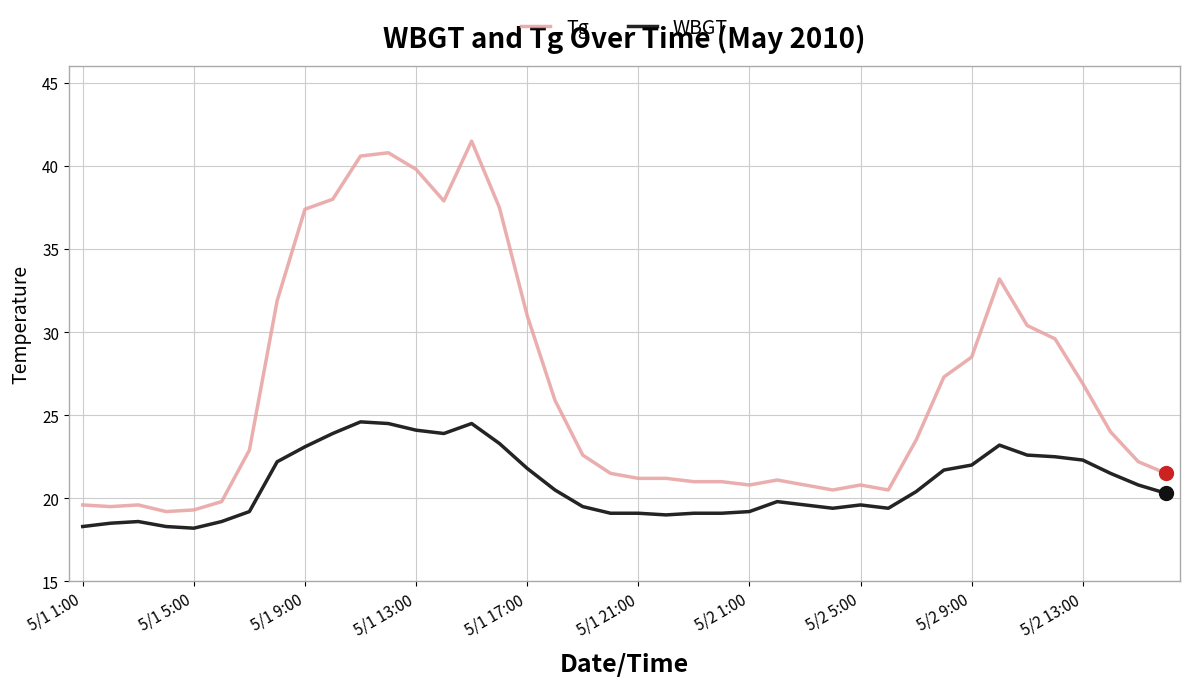

List the series in order of their peak value, lowest first.

WBGT, Tg